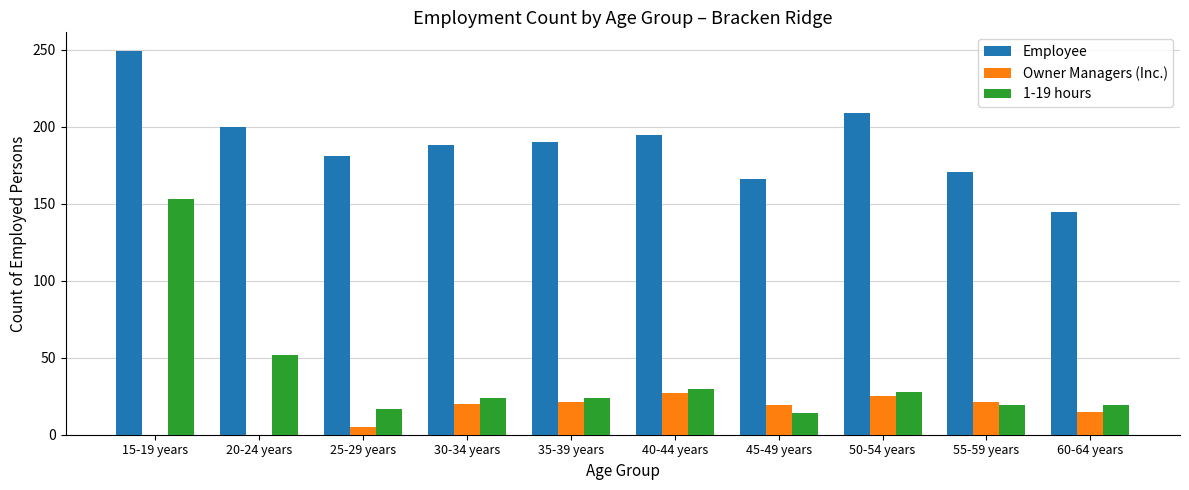

What is the sum of all Owner Managers (Inc.) values?

153